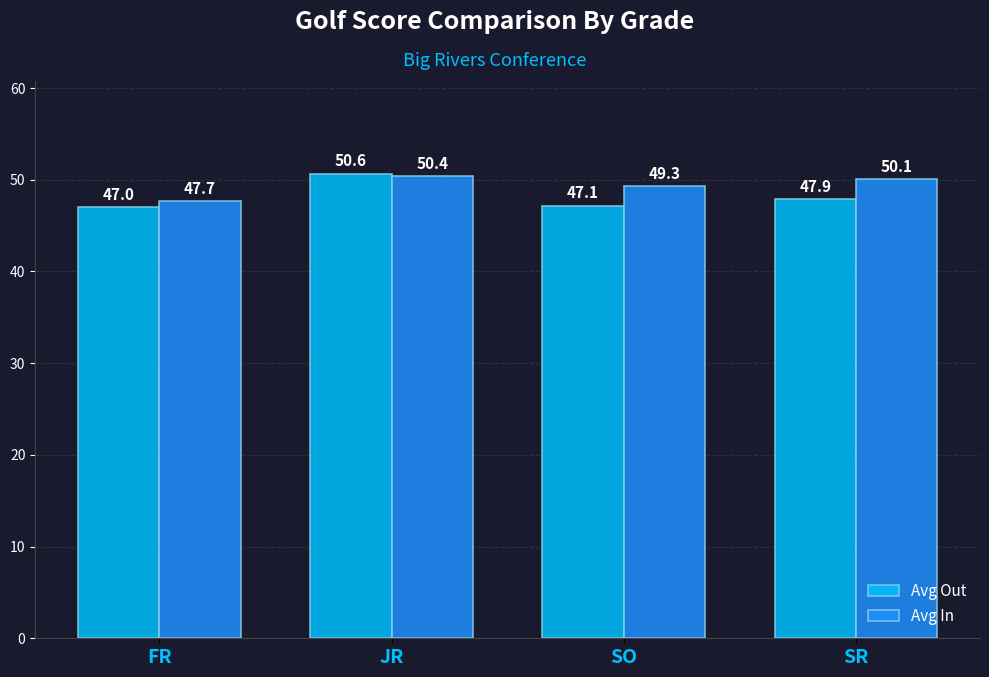

What value does the Avg Out series have at SR?

47.9